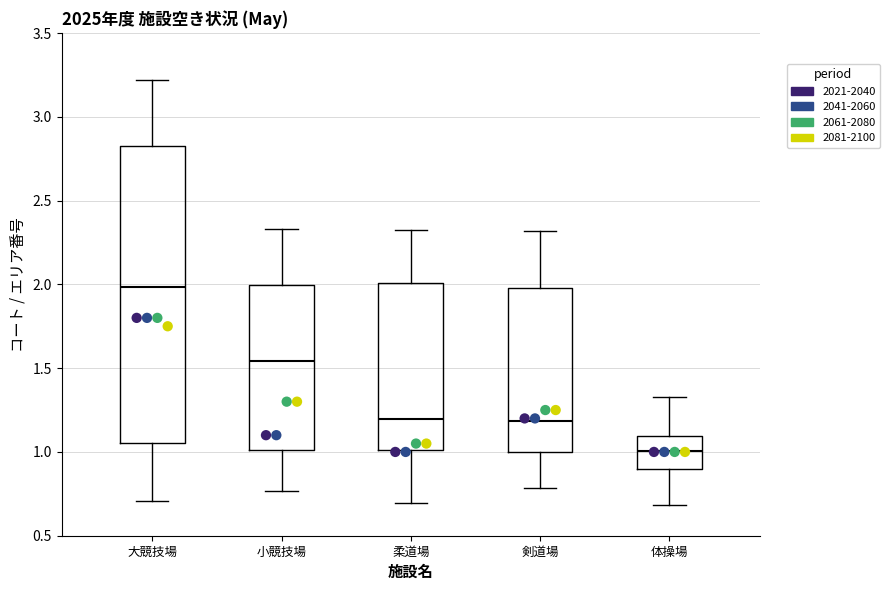

Reading left to right, read every box against the y-axis: the position of its median line, the range the box covers, and the ends of its whiskers. The values are not printed on the chart, so give them approximately, as read against the axis.

大競技場: median 2.00, box 1.05 to 2.80, whiskers 0.70 to 3.20
小競技場: median 1.55, box 1.00 to 2.00, whiskers 0.75 to 2.35
柔道場: median 1.20, box 1.00 to 2.00, whiskers 0.70 to 2.30
剣道場: median 1.20, box 1.00 to 2.00, whiskers 0.80 to 2.30
体操場: median 1.00, box 0.90 to 1.10, whiskers 0.70 to 1.35